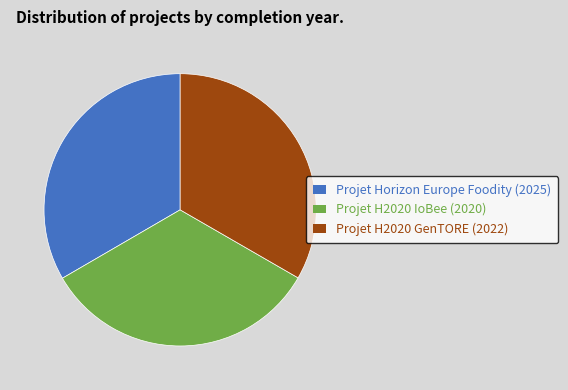

Does Projet H2020 GenTORE represent more than half of the total?

No